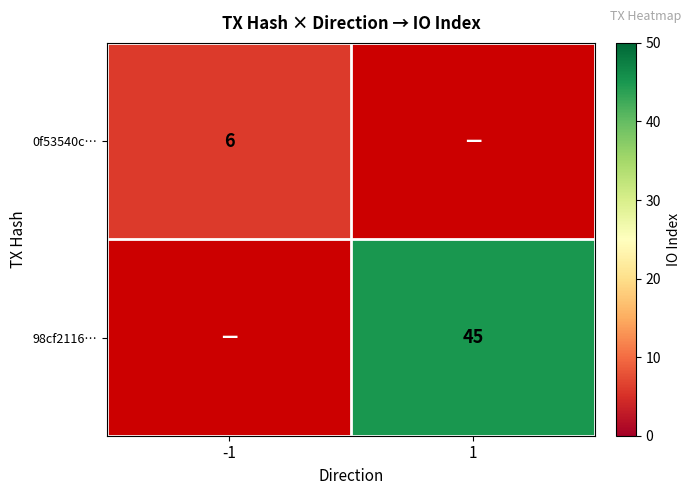

What is the minimum value shown in the chart?

6.0